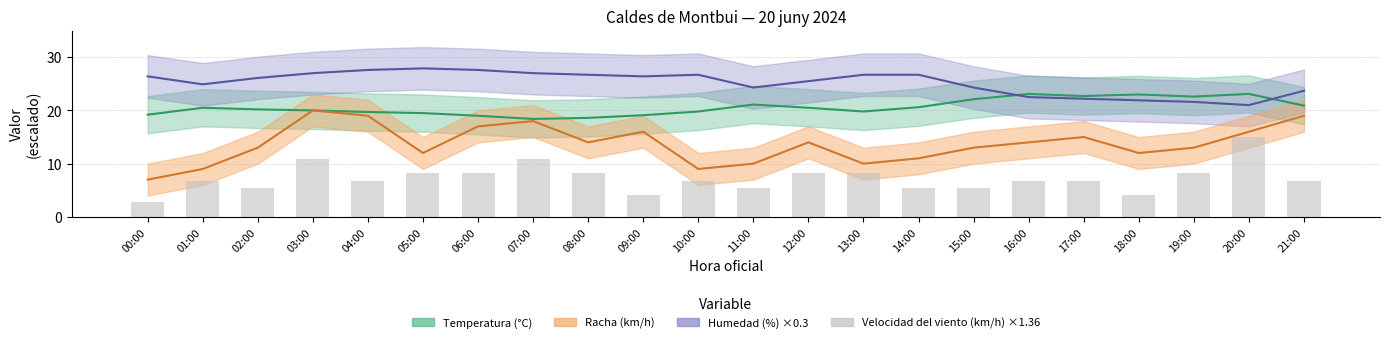

Read the value at 10:00.

6.8